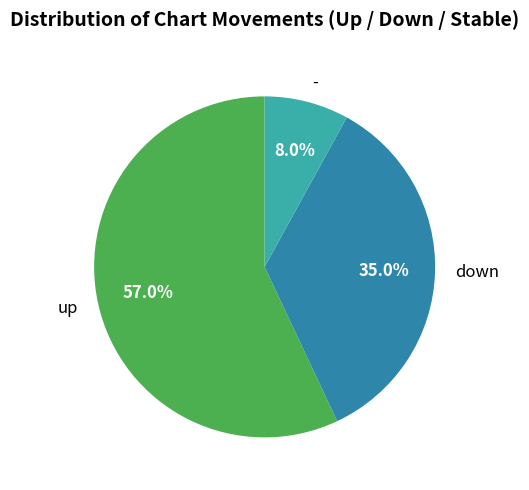

Which slice is the smallest?

-